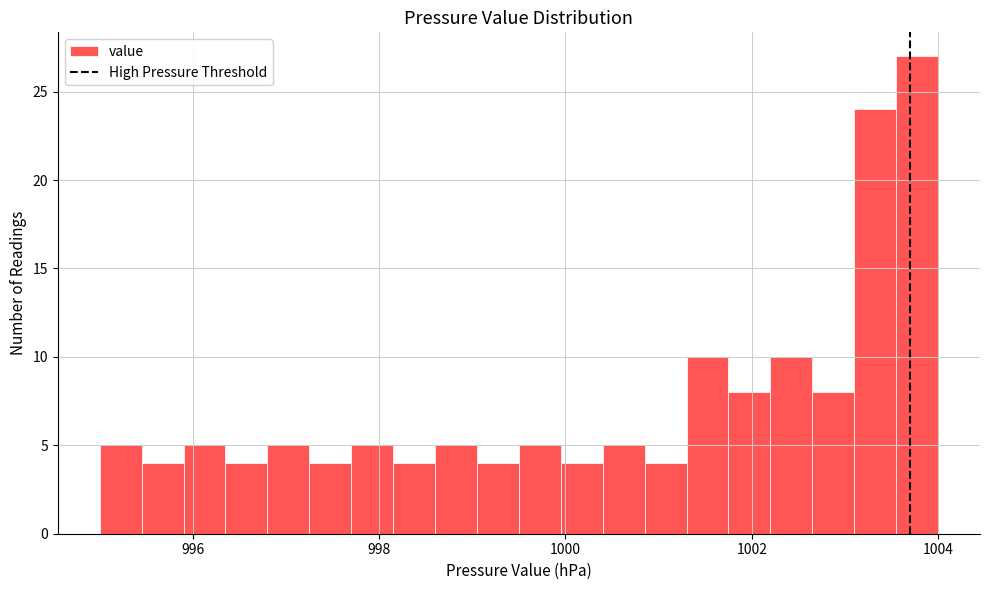

Around what value on the x-axis is the tallest bar? Give the approximate position of its centre, as read against the axis.

1003.8